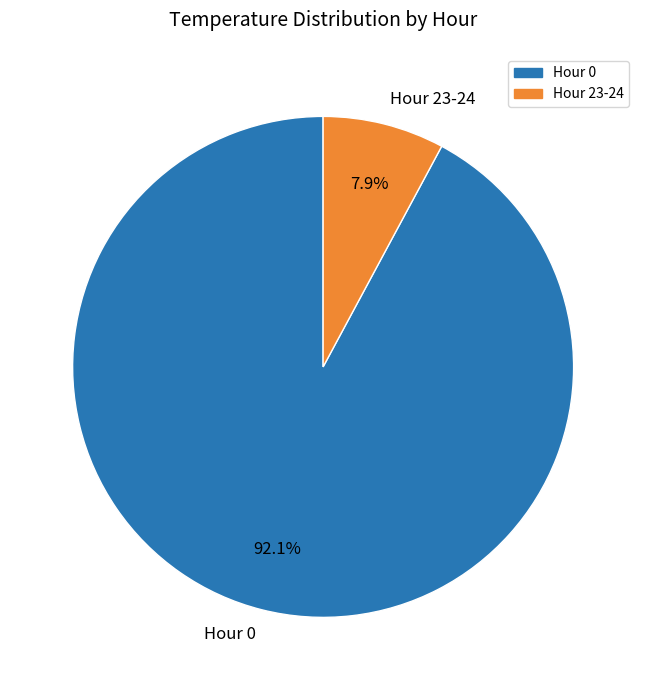

Is the sum of Hour 0 and Hour 23-24 greater than half?

Yes